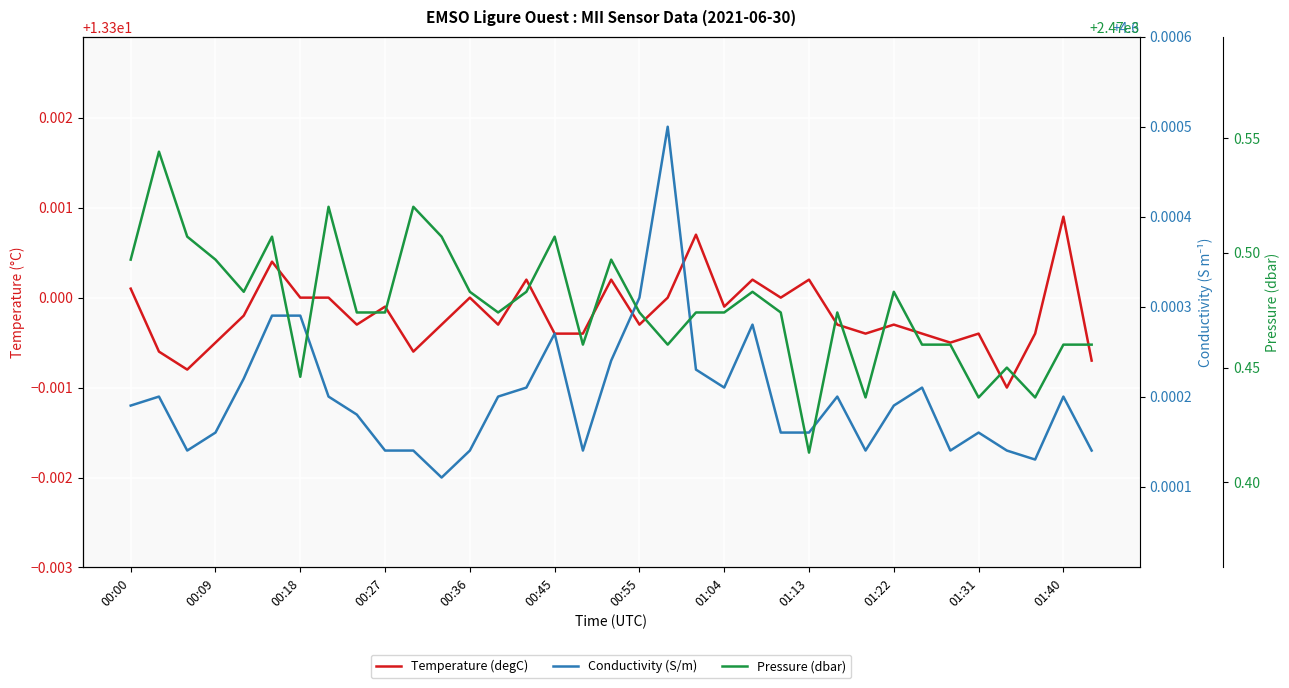

The Pressure (dbar) series shows 4443.1 at 17. True or false?

False